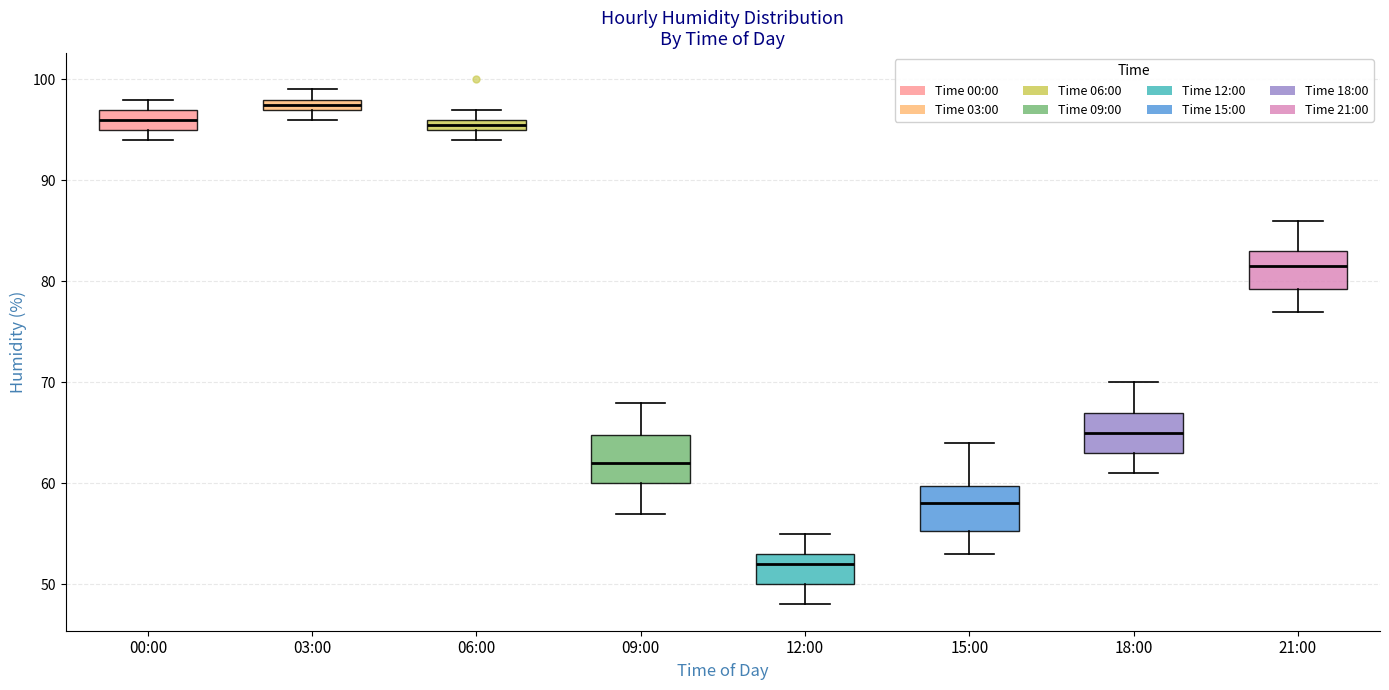

Which box's median line is the lowest?

12:00